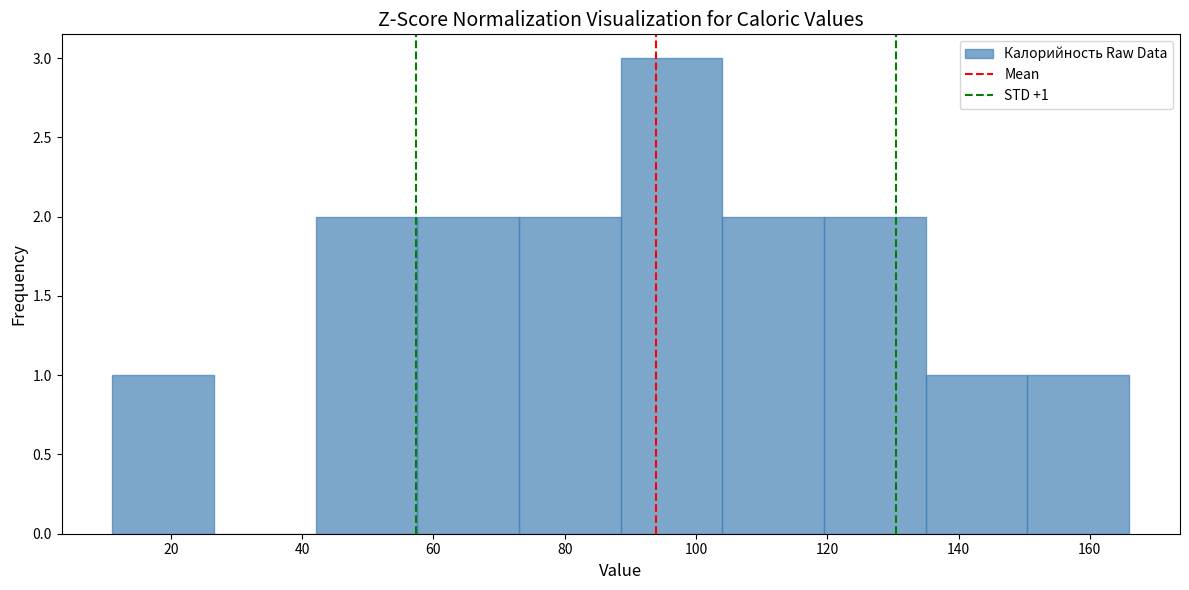

Over which range of the x-axis is the bar tallest?

88 to 104